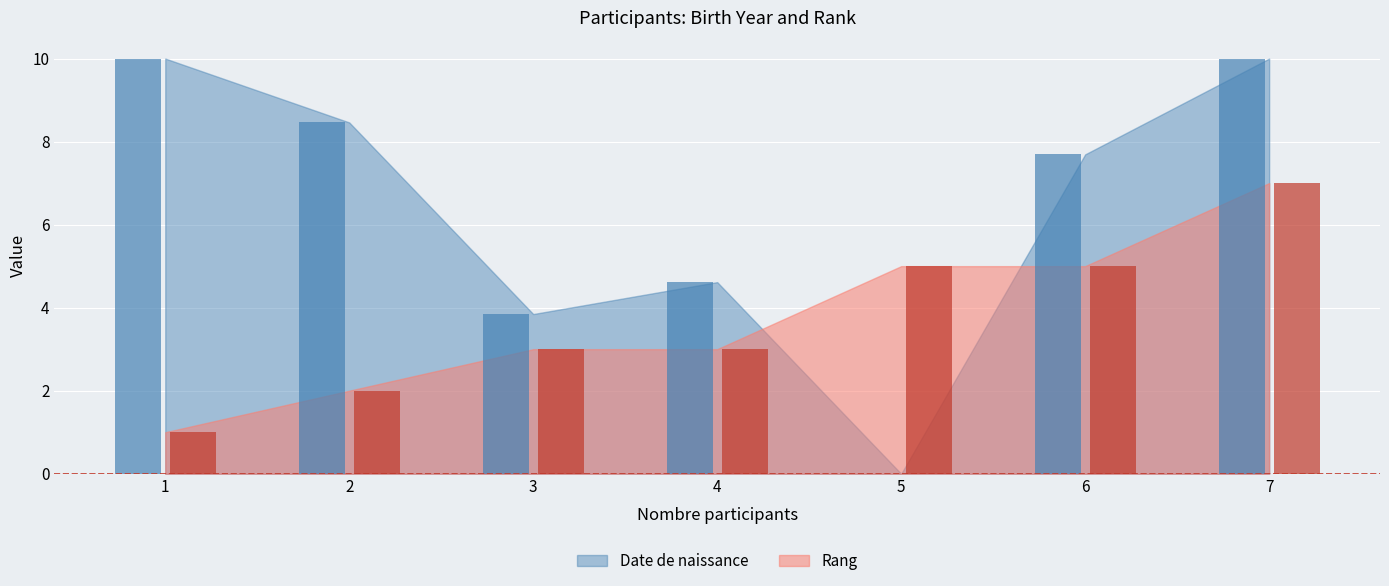

Which series changed the most between 2 and 3?

Date de naissance